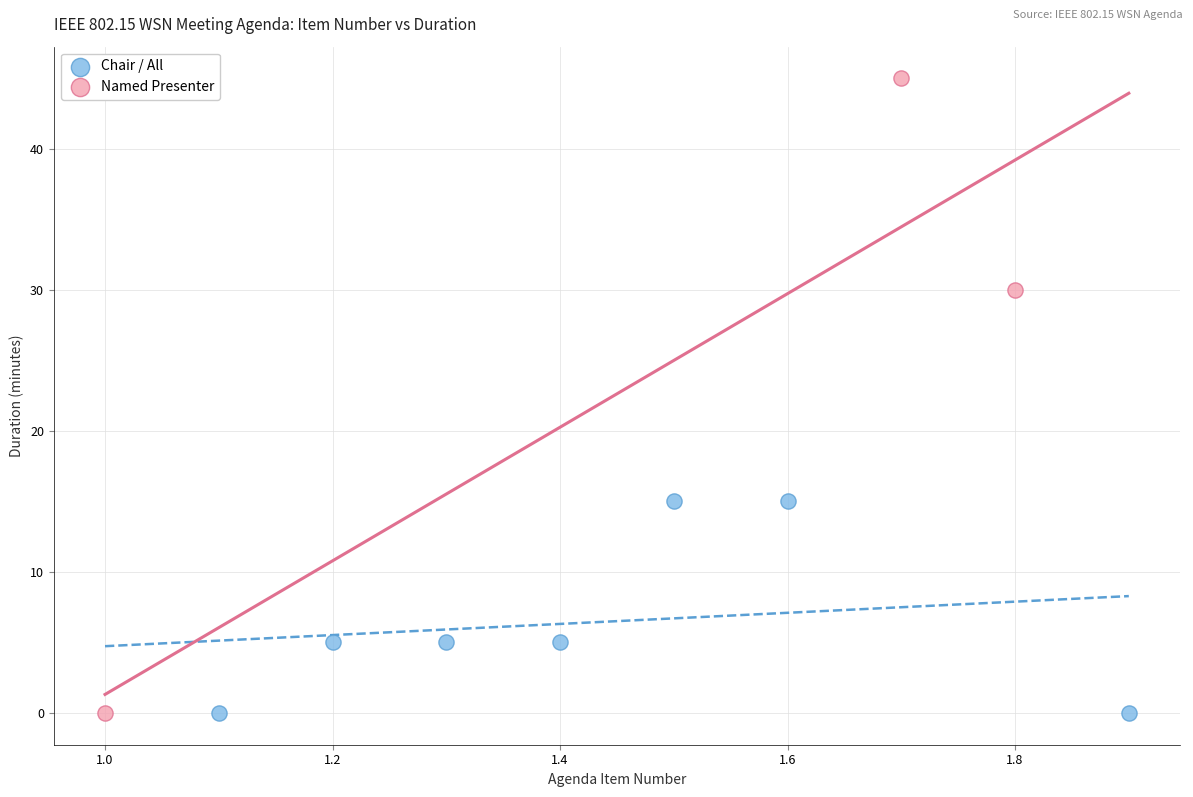

Which series has the largest Y range (max minus min)?

Named Presenter